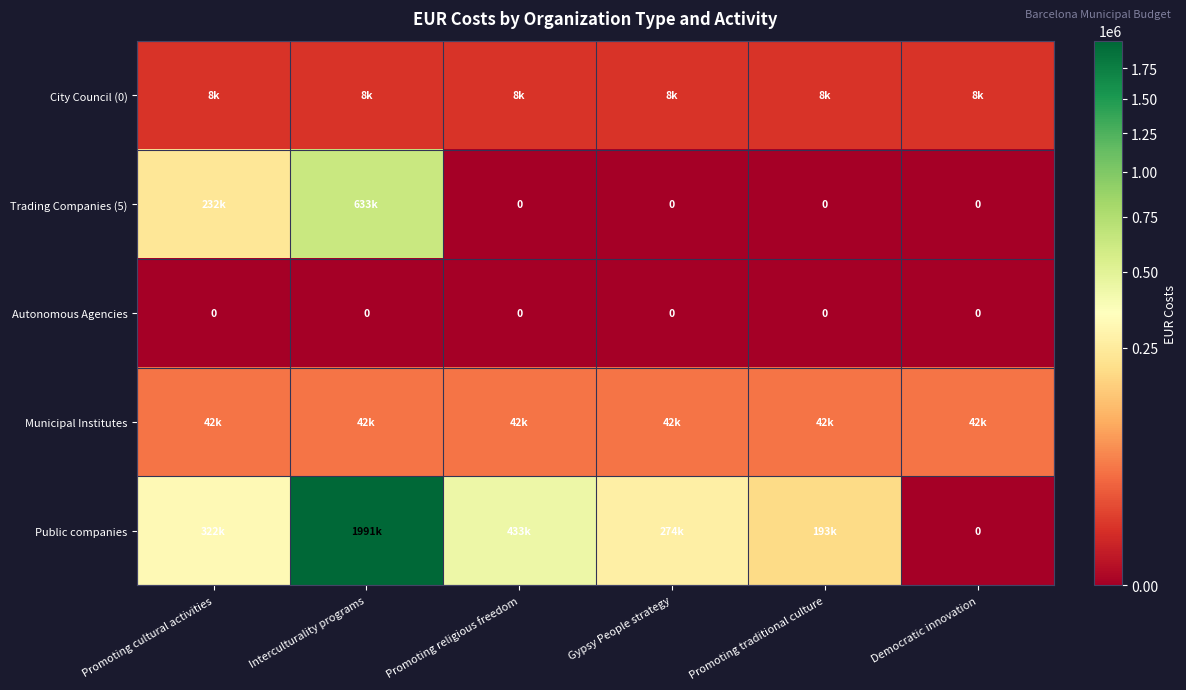

Which series has the largest total across all categories?

Public companies